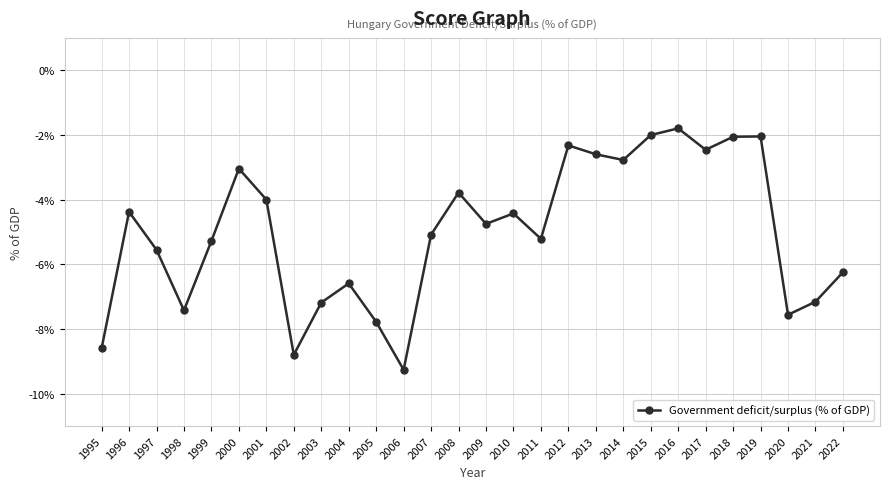

True or false: the data has more than 0 interior local peaks.

True